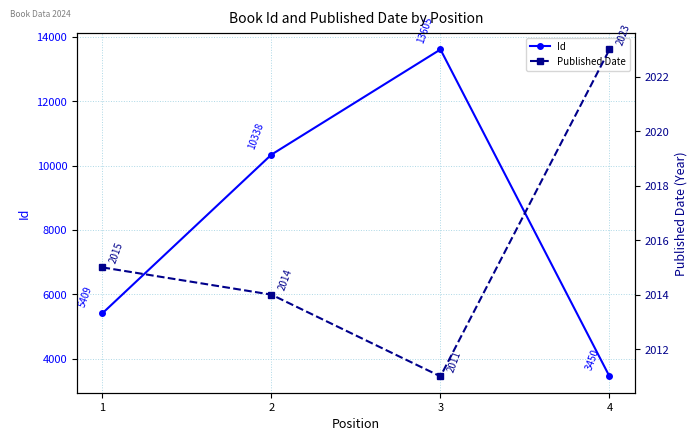

How many data points in Published Date are less than 2015?

2